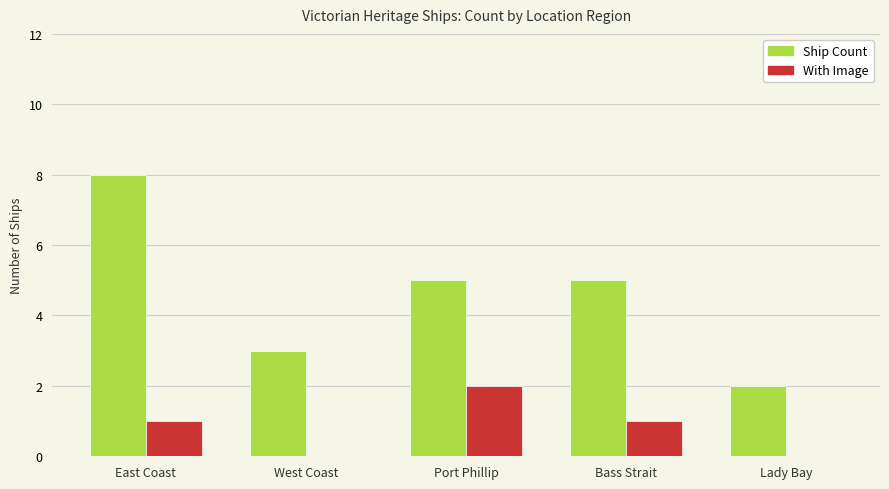

Which label corresponds to the largest value in the chart?

East Coast